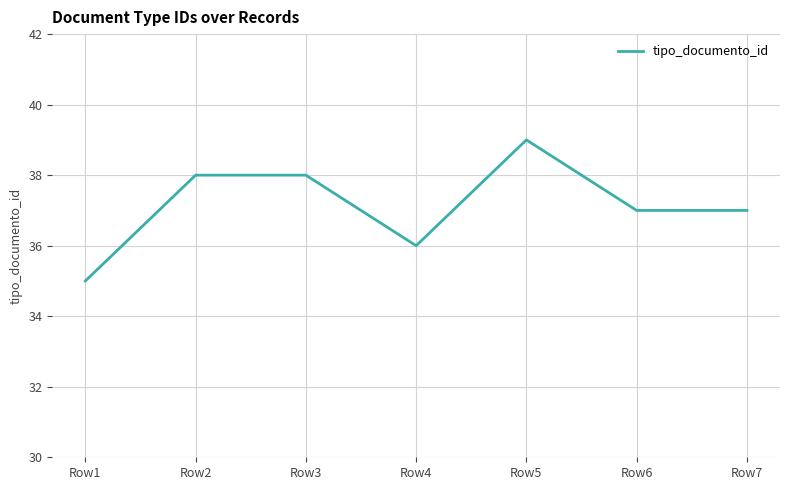

True or false: there are more than 2 points higher than both neighbors.

False